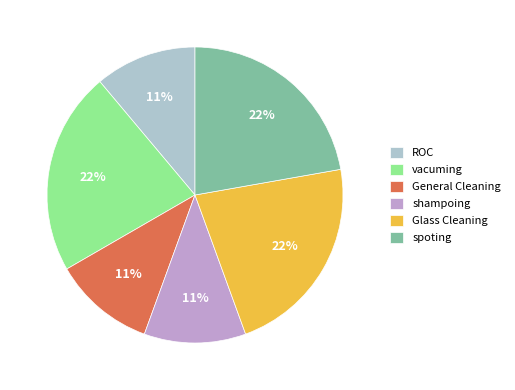

To the nearest percent, what is the combined percentage of vacuming and Glass Cleaning?

44%